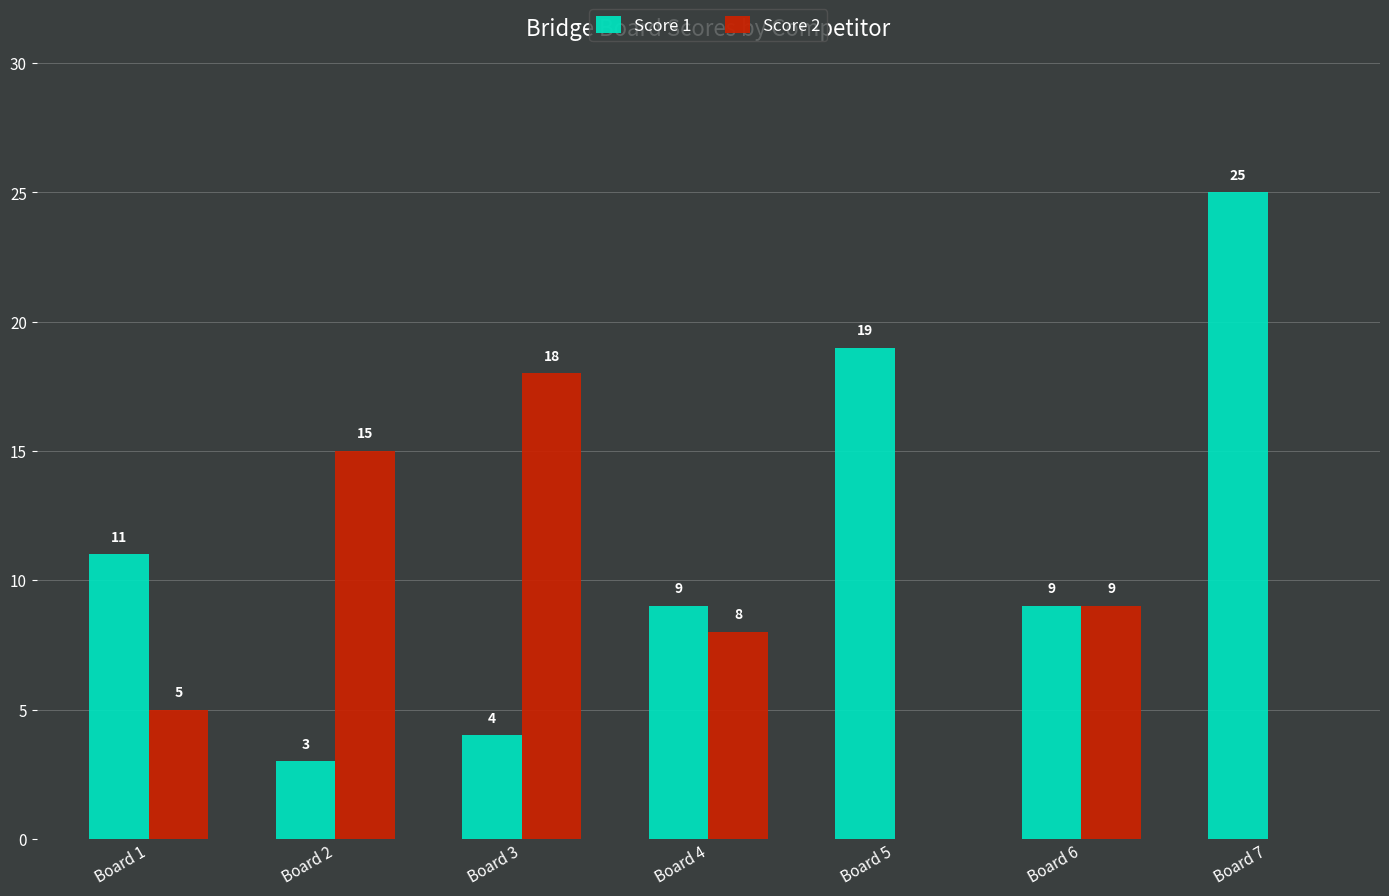

True or false: Score 1 has a value of 12 at Board 4.

False